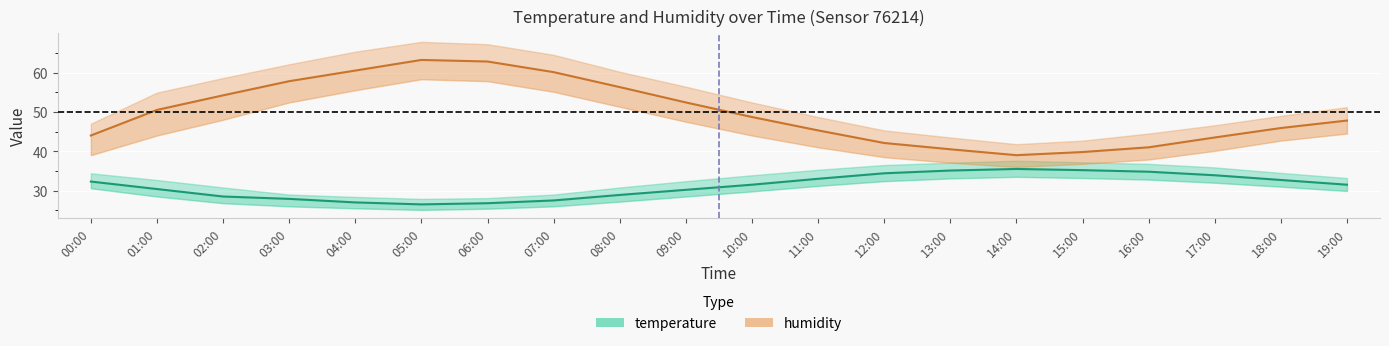

How many categories are shown in the chart?

20